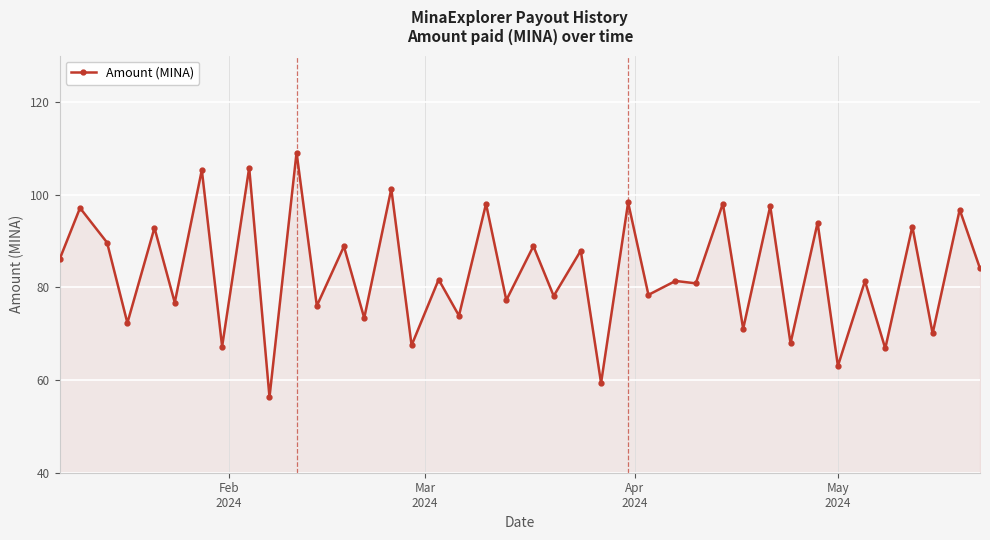

What is the difference between the maximum and second lowest values?

49.7